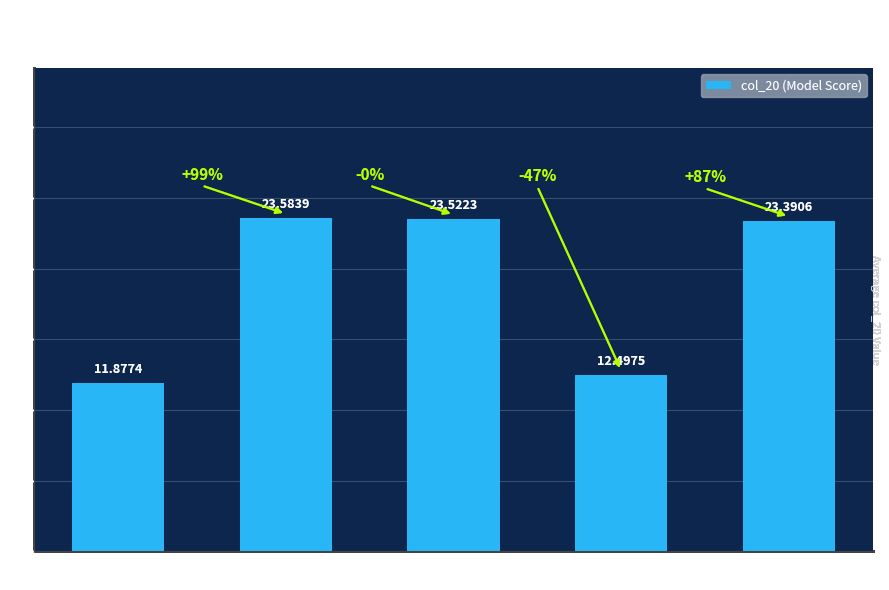

How many distinct data groups are displayed?

1